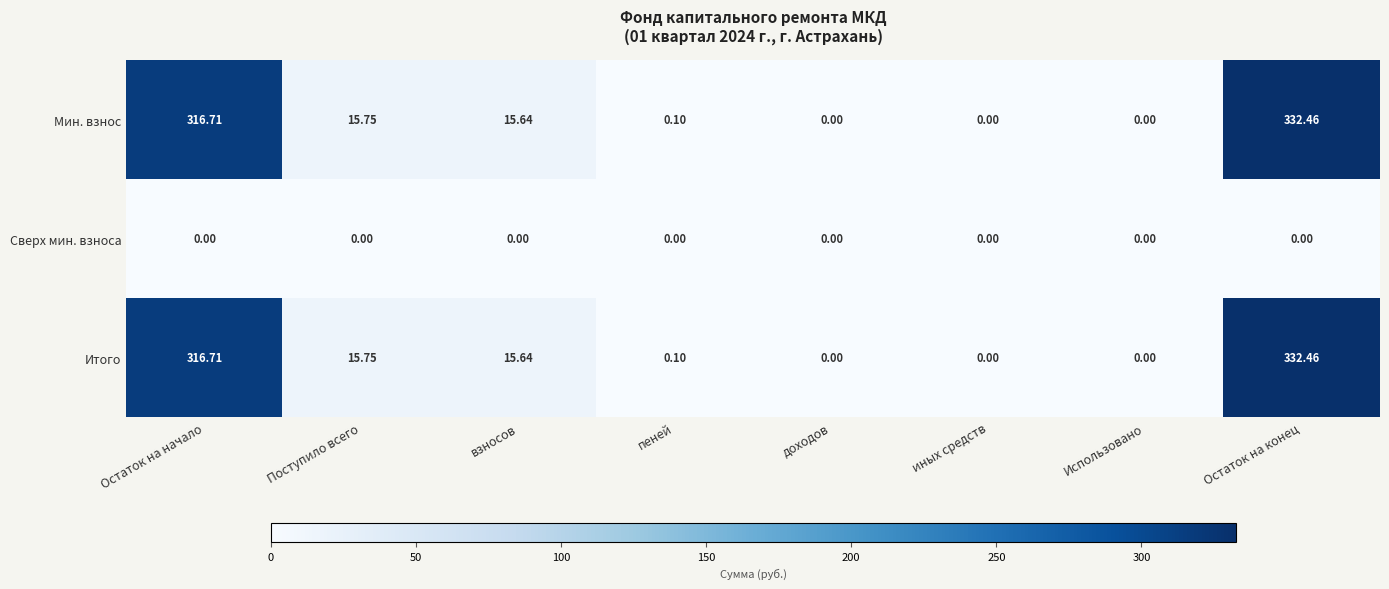

Count the number of categories in the chart.

8